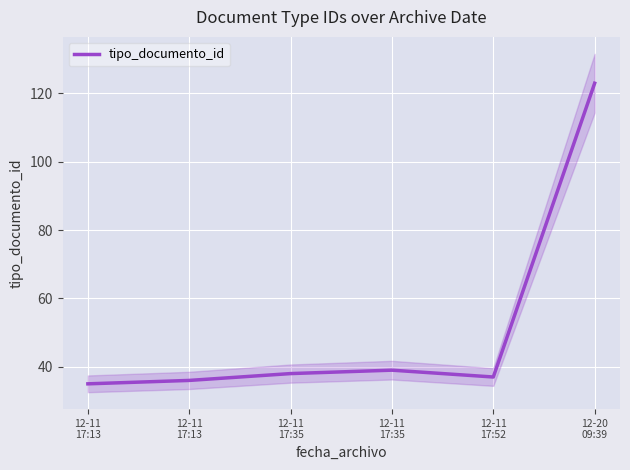

What is the sum of the values at 12-20
09:39 and 12-11
17:35?

162